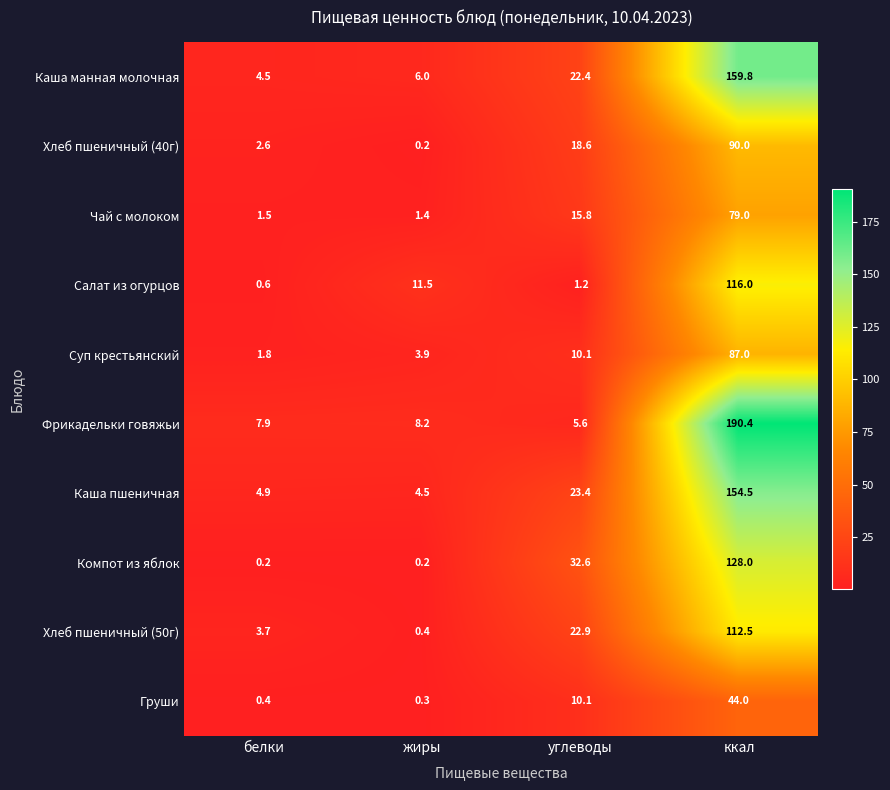

How many distinct data groups are displayed?

10